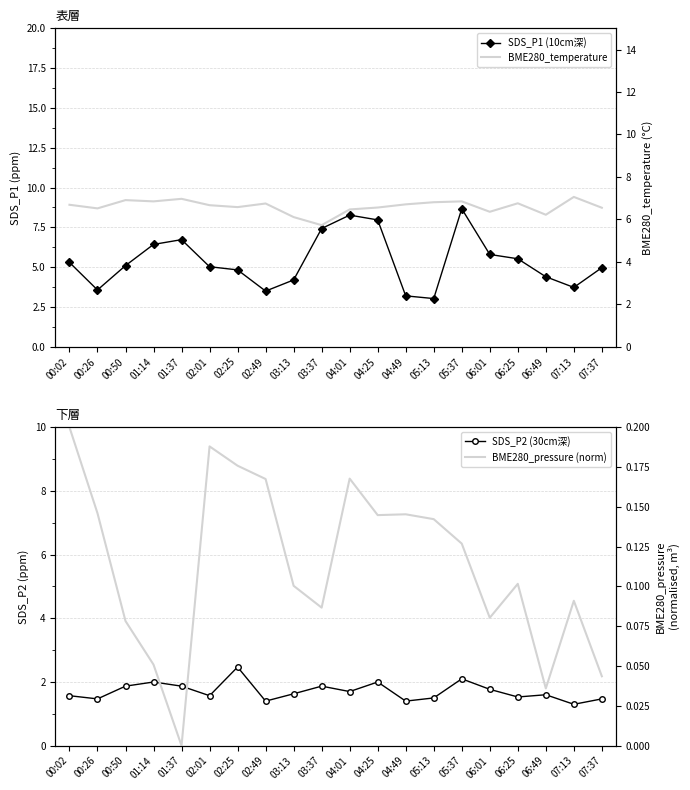

Where is the first local maximum for BME280_pressure (norm)?

02:01